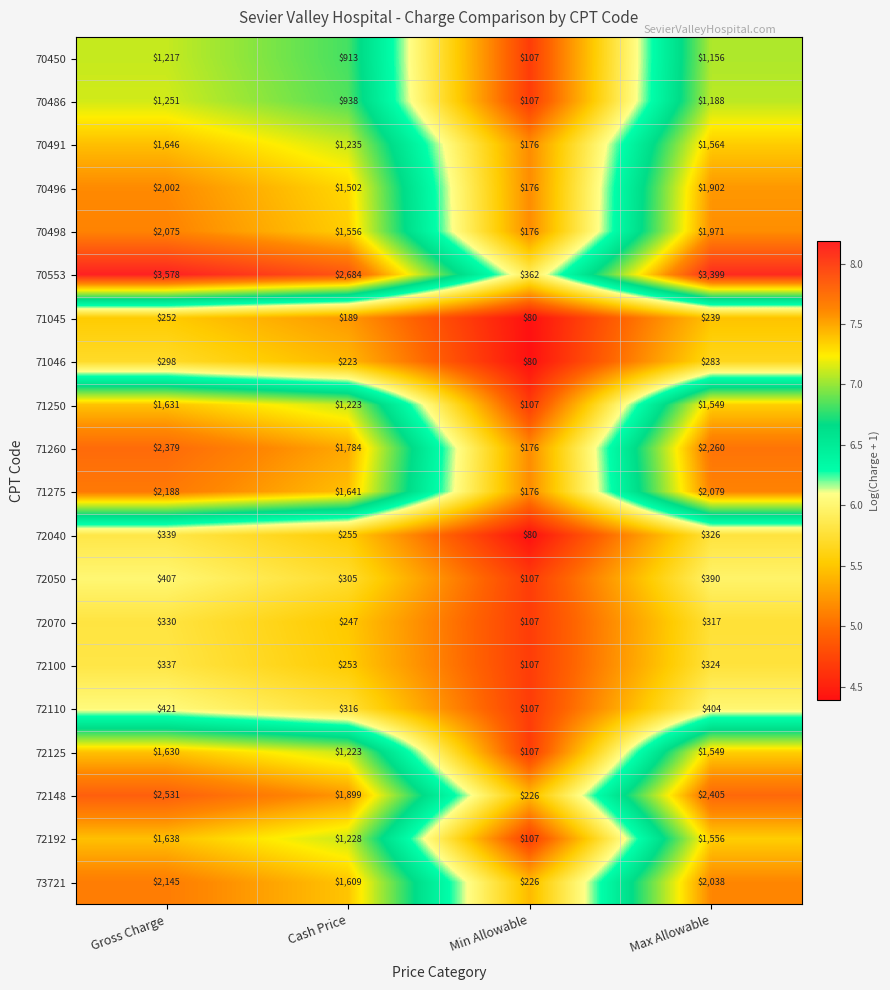

What value does the 72050 series have at Max Allowable?

390